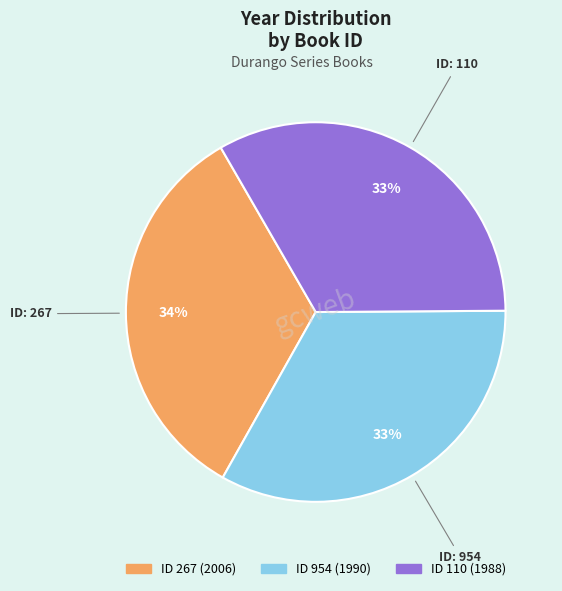

Does any single category account for the majority?

No